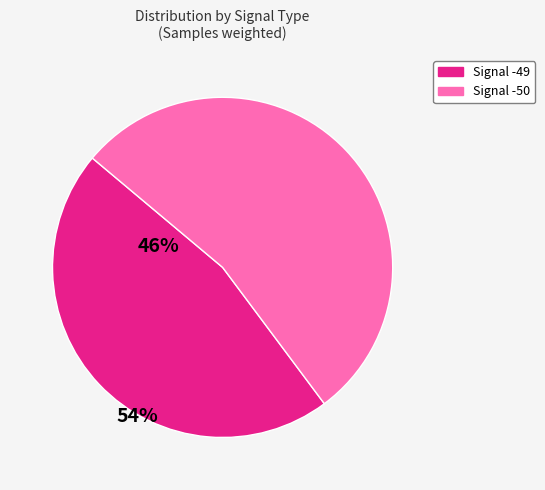

Is there any slice that represents more than half of the pie?

Yes